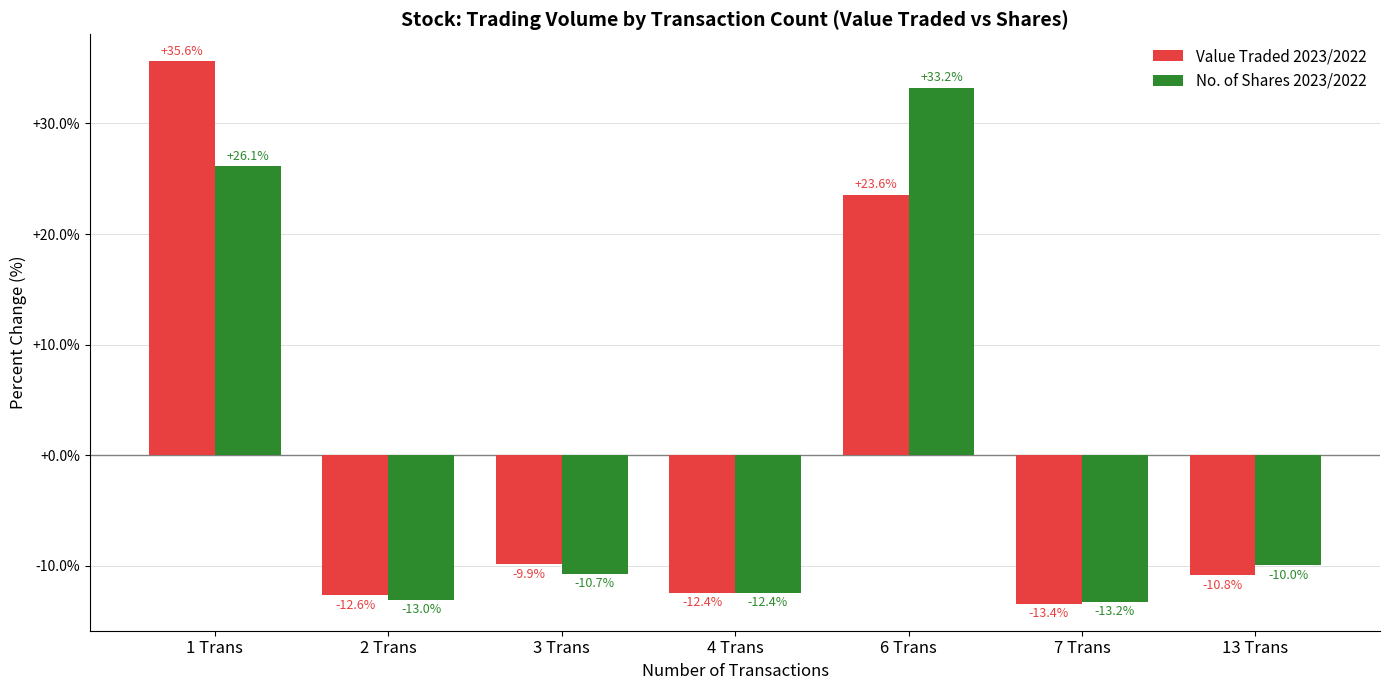

Rank the categories by No. of Shares 2023/2022 value from lowest to highest.

7 Trans, 2 Trans, 4 Trans, 3 Trans, 13 Trans, 1 Trans, 6 Trans